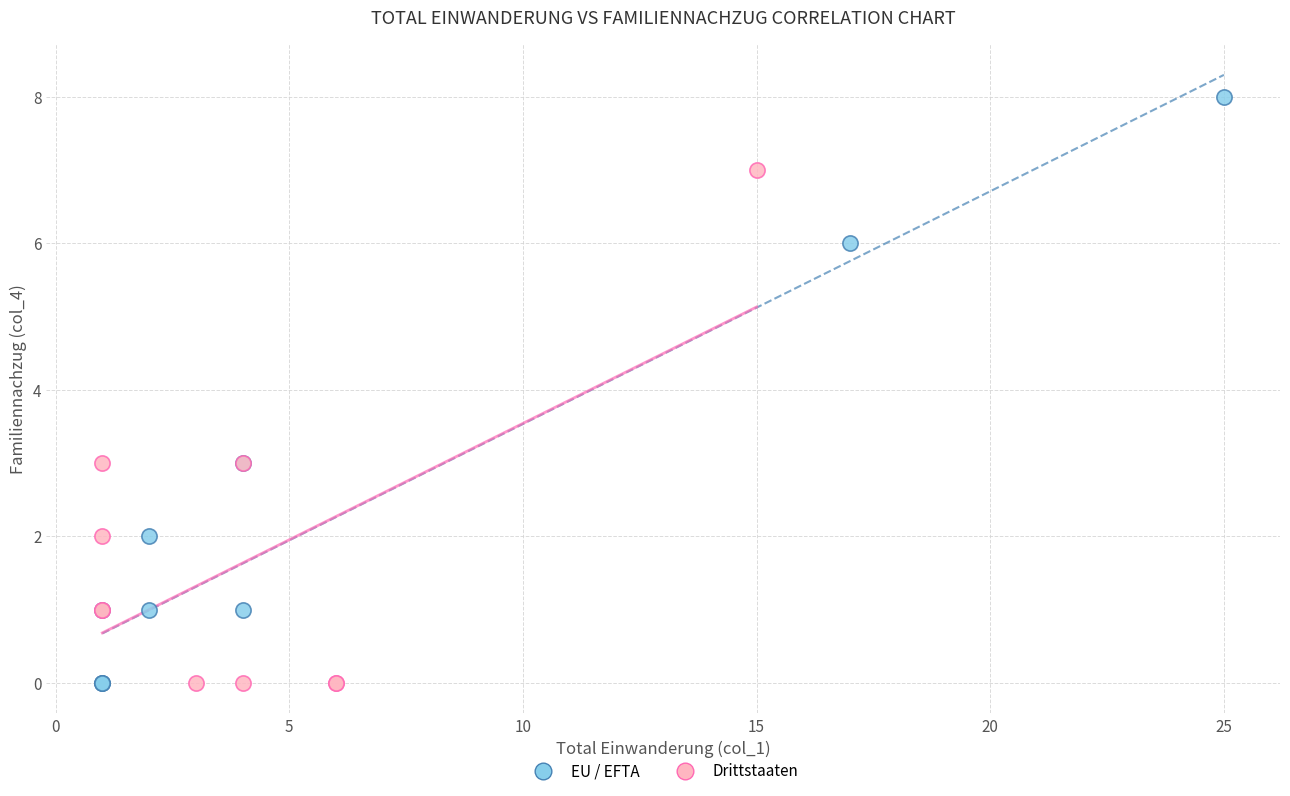

Which series has the largest Y range (max minus min)?

EU / EFTA